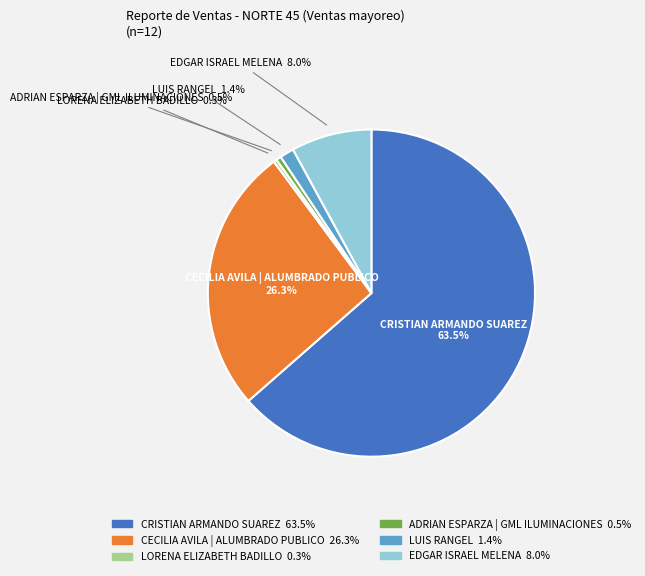

Count the number of slices in the pie.

6